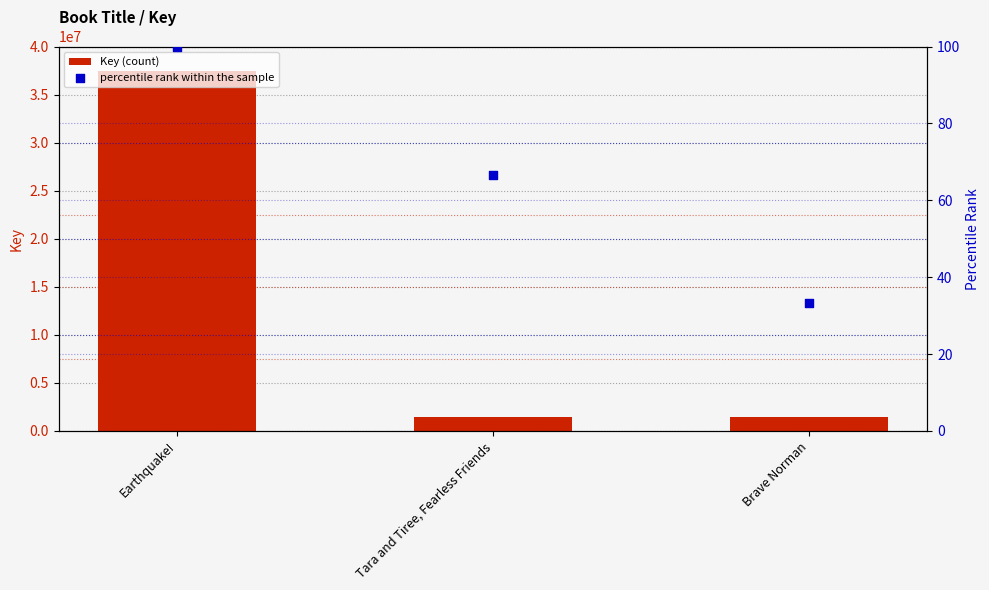

Which series contains the lowest Y value?

percentile rank within the sample